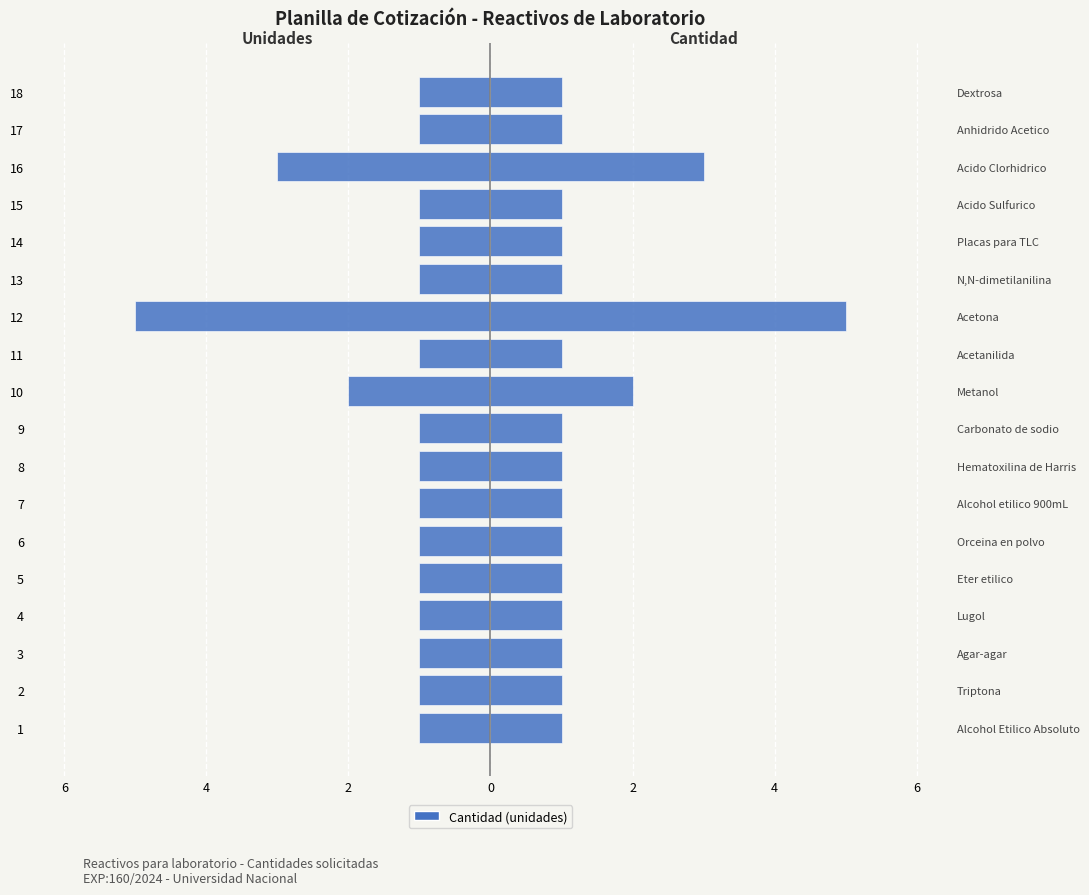

How many values are between -1 and 0?

15